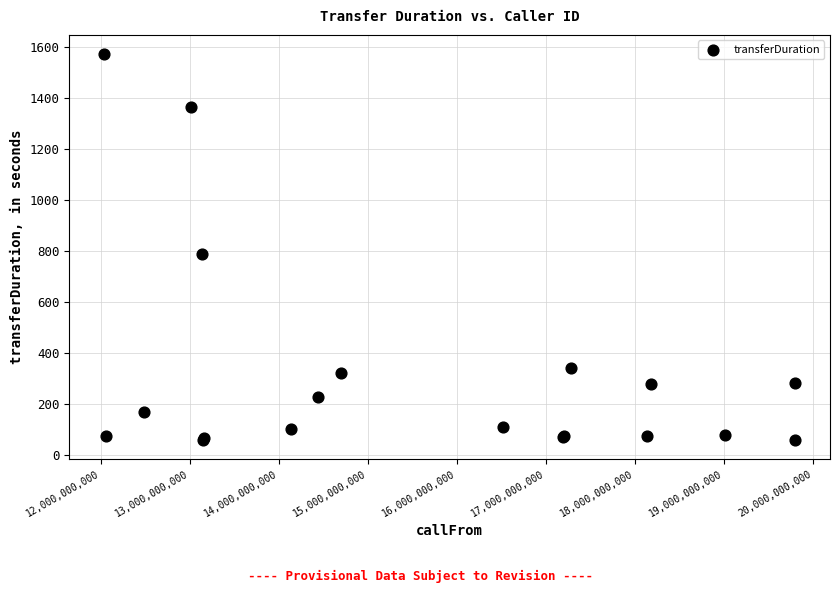

What Y value in the scatter plot is closest to 816?

790